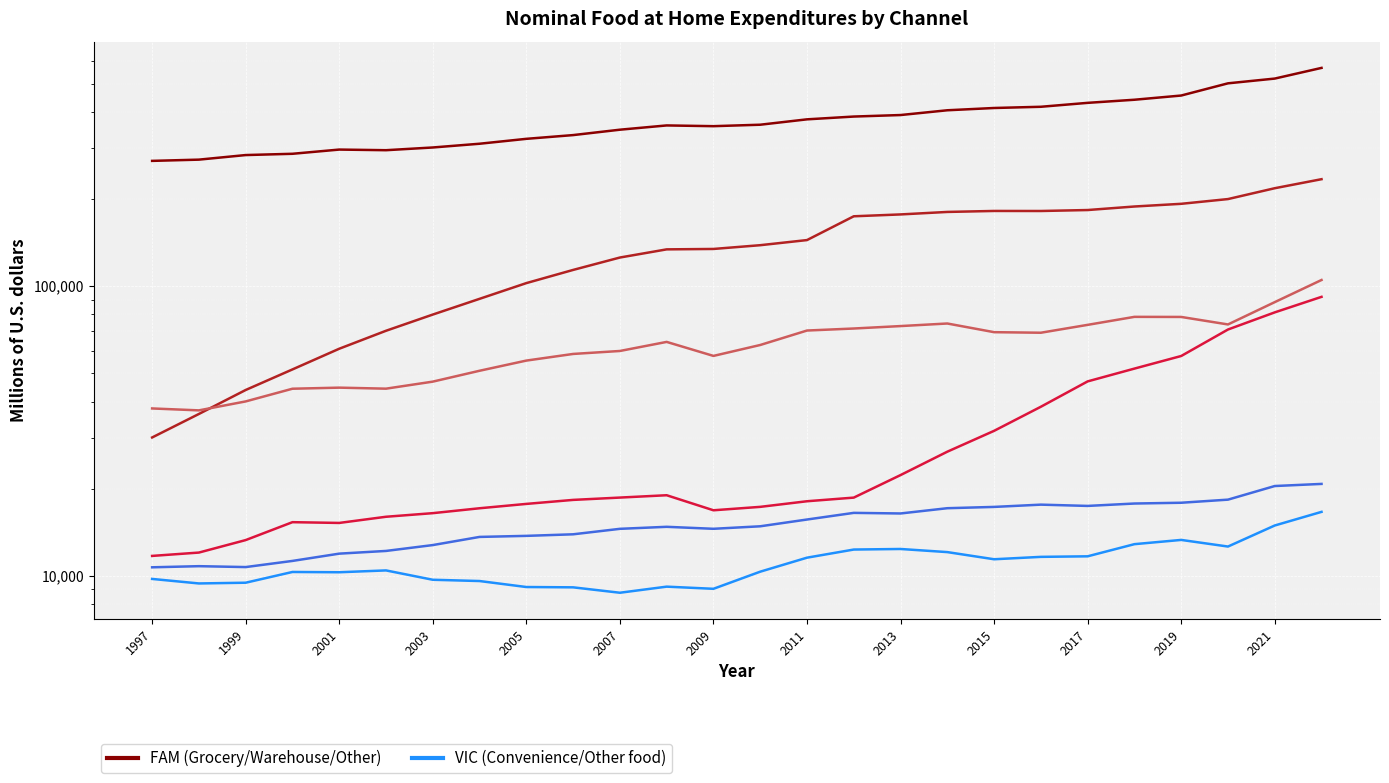

How many lines are shown in the chart?

6